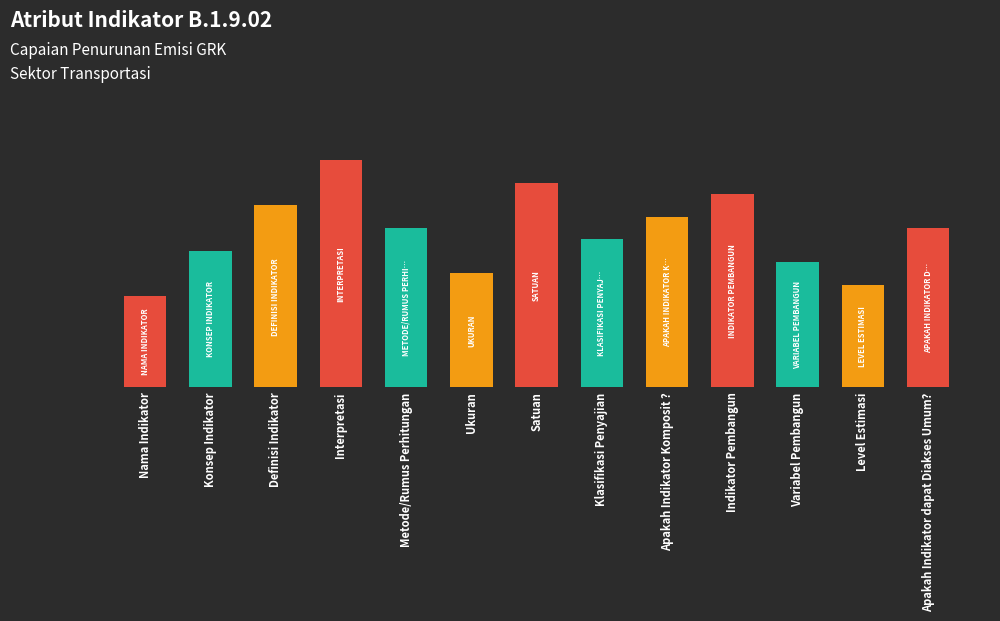

Does the chart contain any negative values?

No